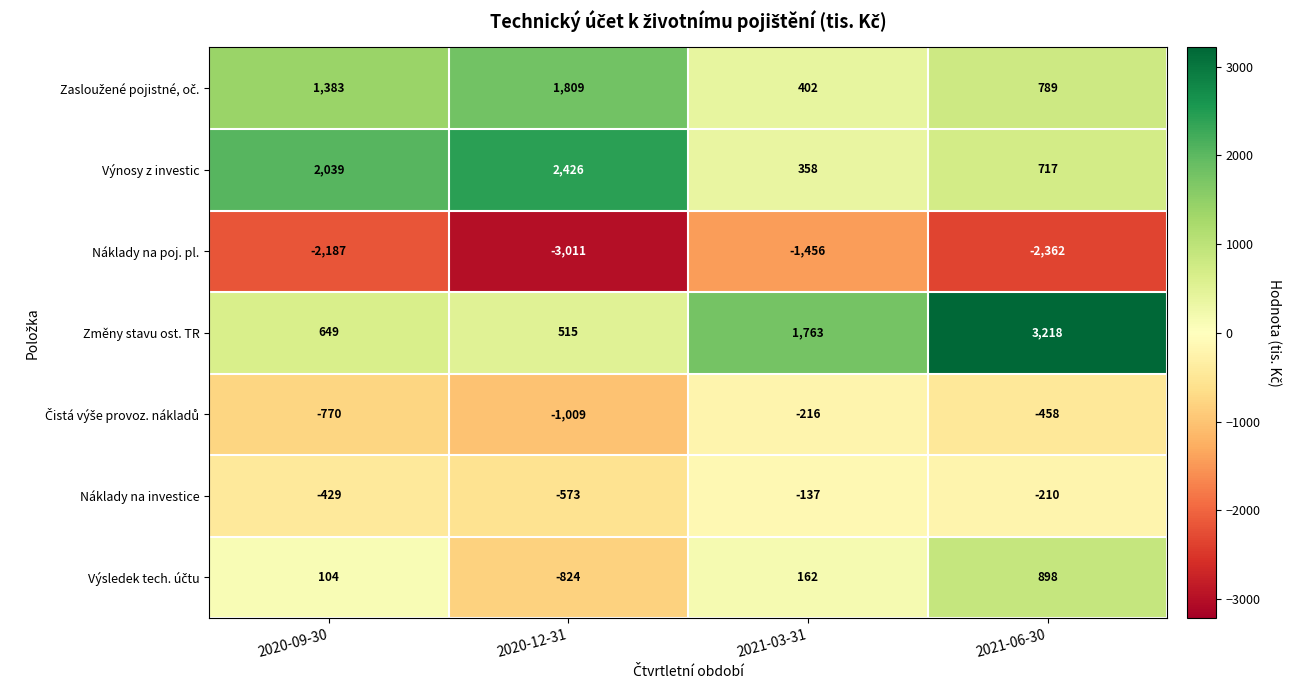

How many Náklady na investice values are between -429 and -137?

3